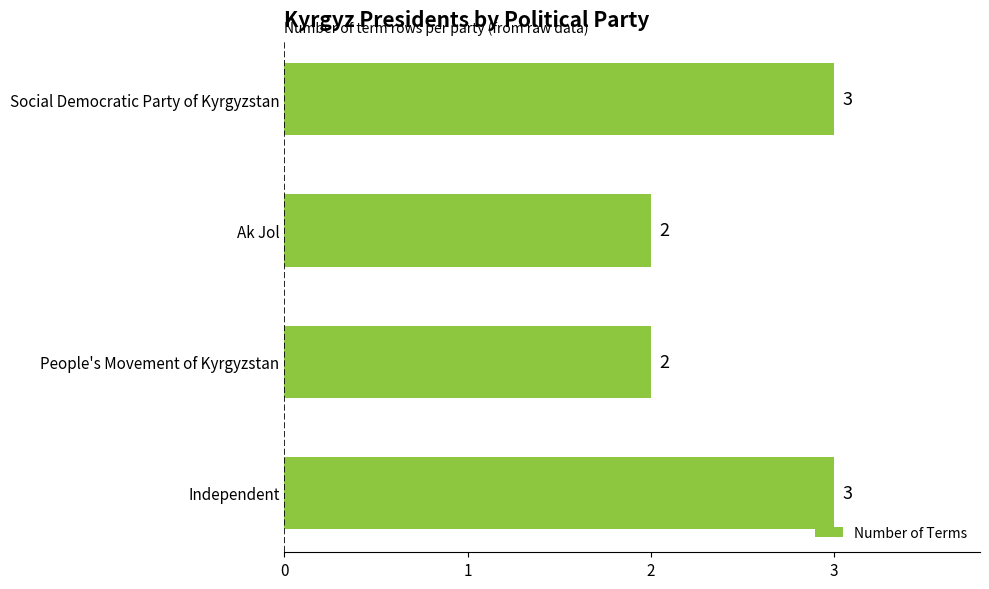

Which has a higher value, Ak Jol or Social Democratic Party of Kyrgyzstan?

Social Democratic Party of Kyrgyzstan